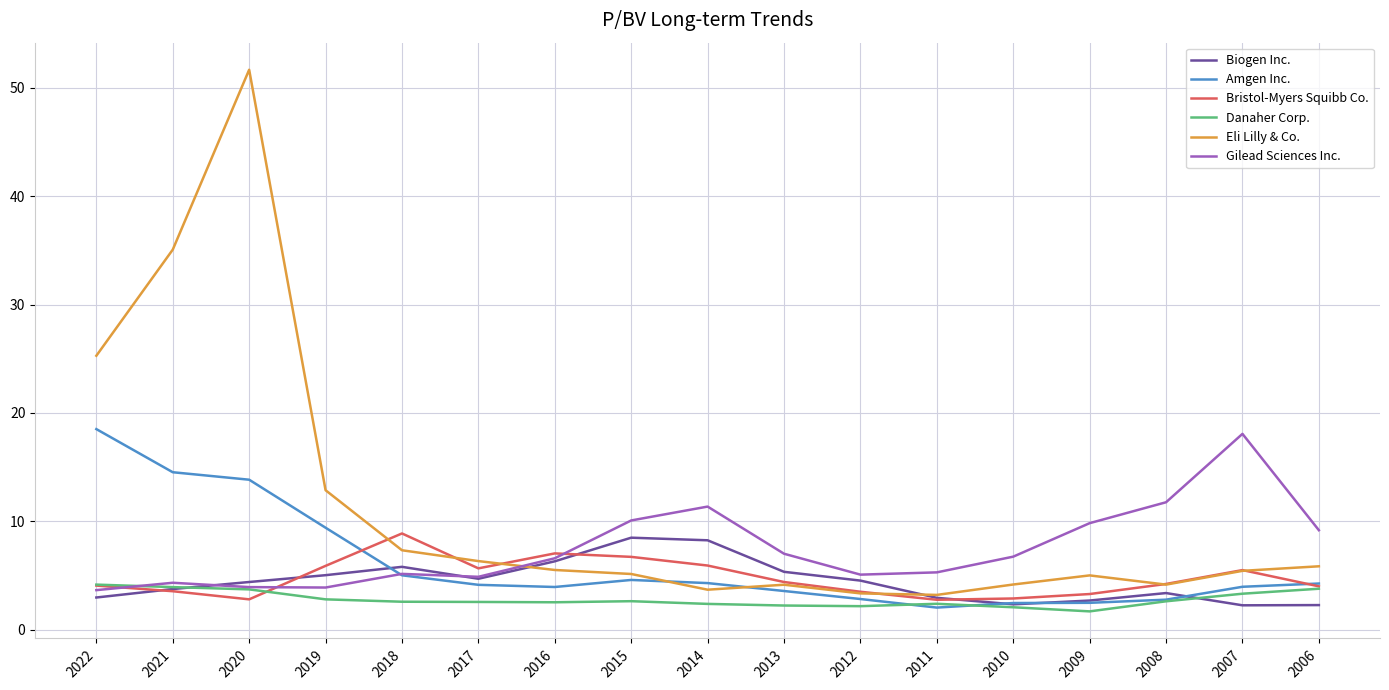

Does the chart have visible grid lines?

Yes